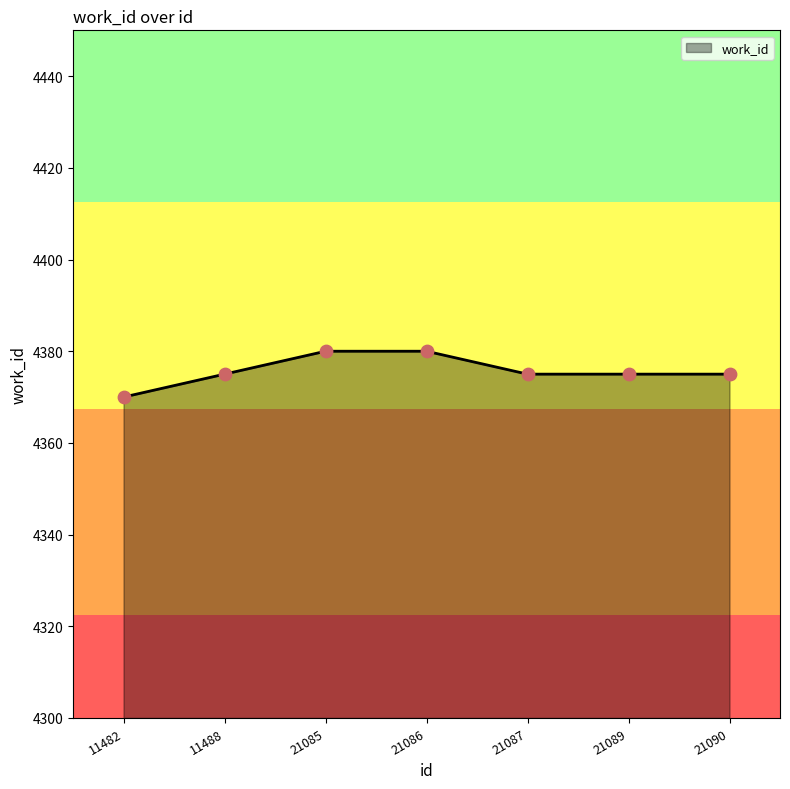

Which has a higher value, 21086 or 21087?

21086